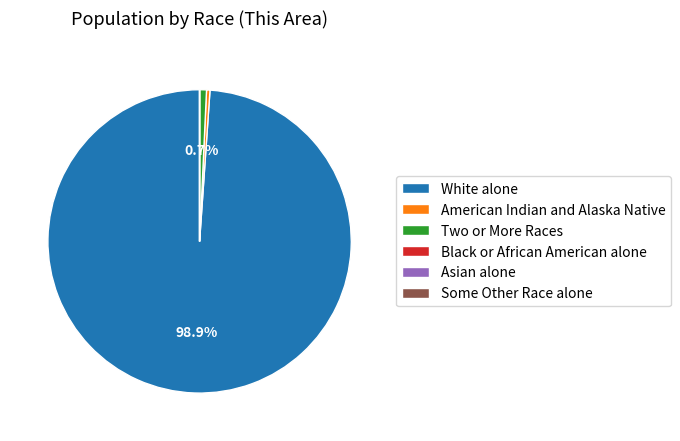

Is there any slice that represents more than half of the pie?

Yes